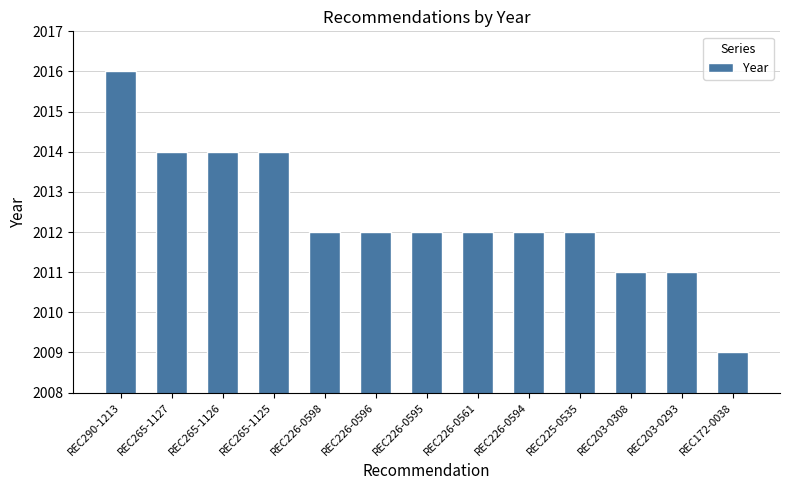

What is the sum of the values at REC203-0293 and REC265-1127?

4025